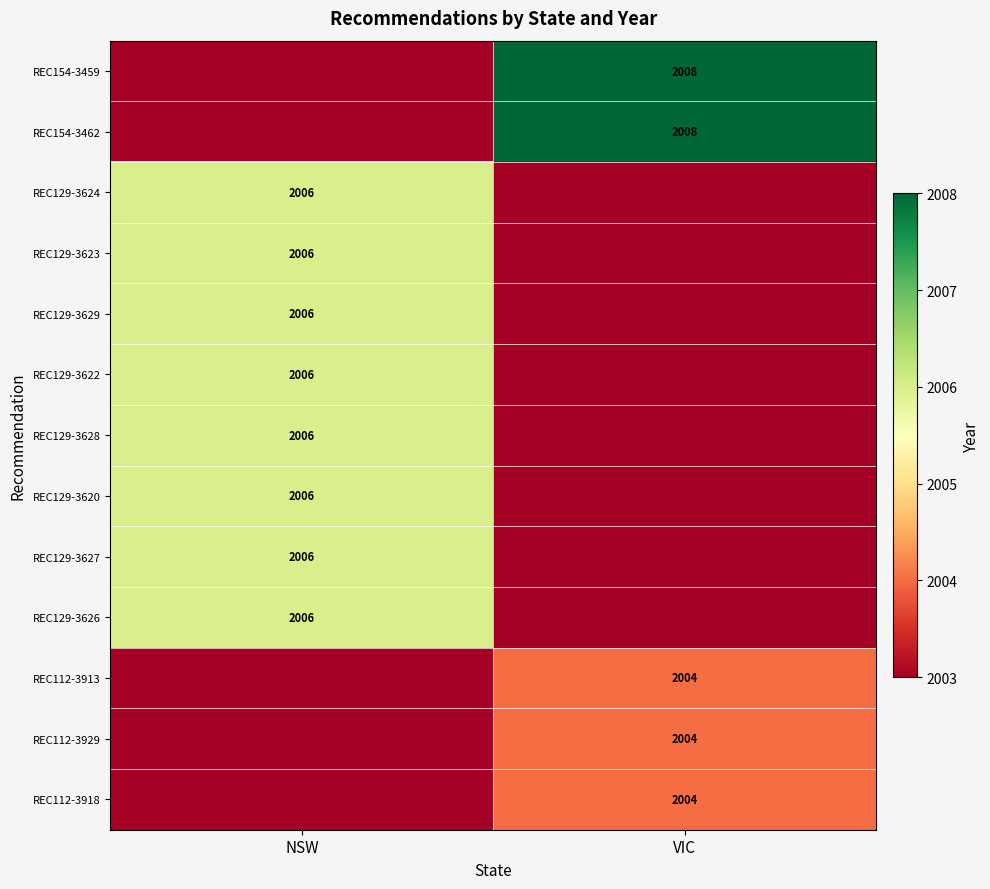

True or false: REC154-3462 has a value of 2008 at VIC.

True